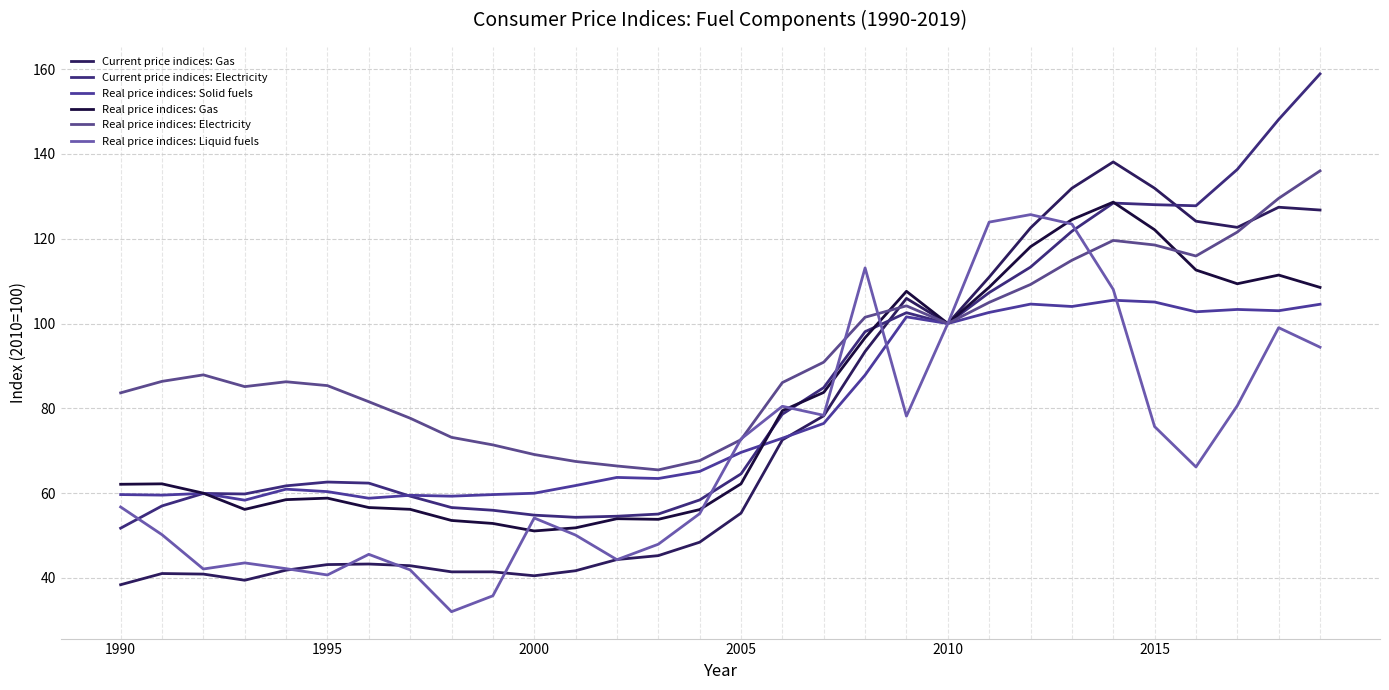

What is the minimum value shown in the chart?

32.0